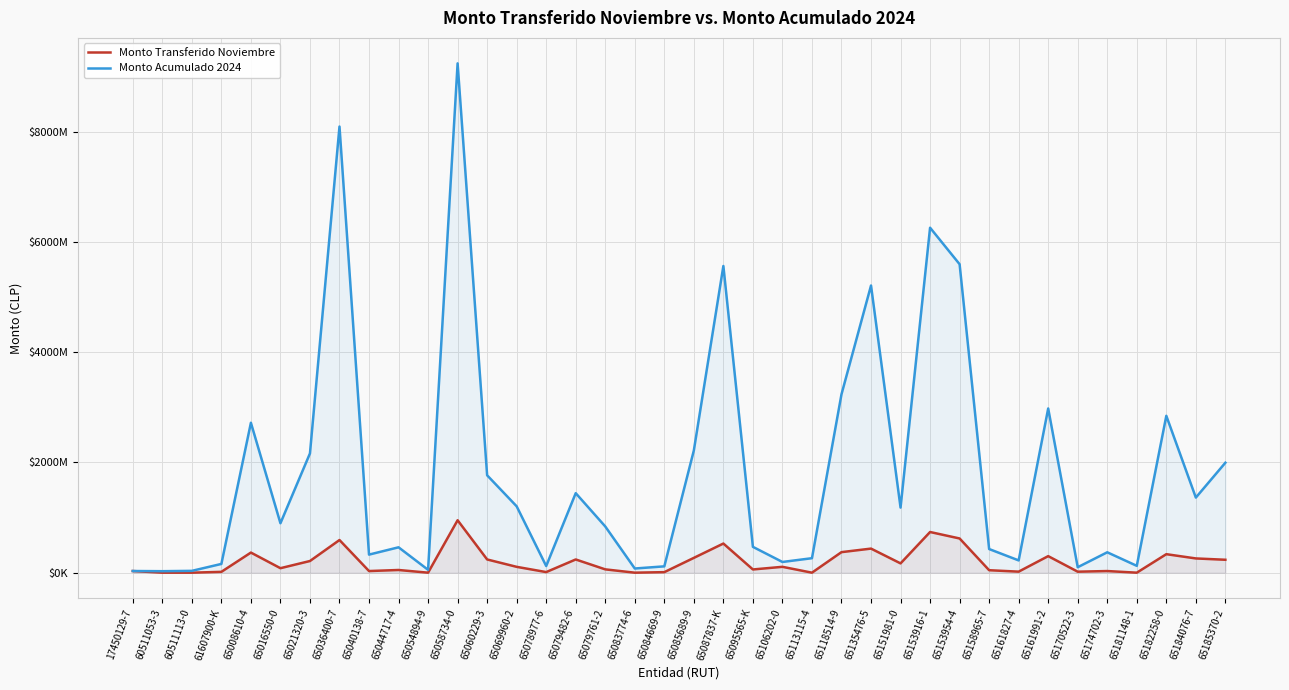

List the series in order of their peak value, lowest first.

Monto Transferido Noviembre, Monto Acumulado 2024